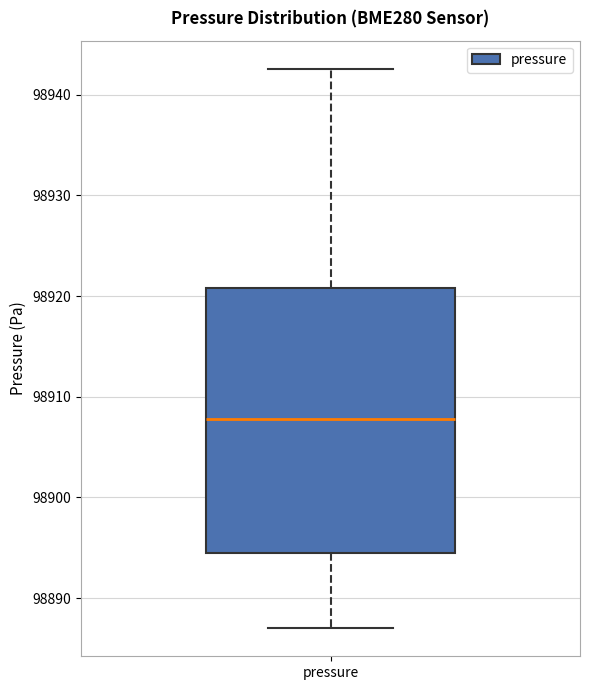

Read this box plot against the y-axis: the position of the median line, the range covered by the box, and the ends of both whiskers. The values are not printed on the chart, so give them approximately, as read against the axis.

median 98908, box 98895 to 98921, whiskers 98887 to 98943